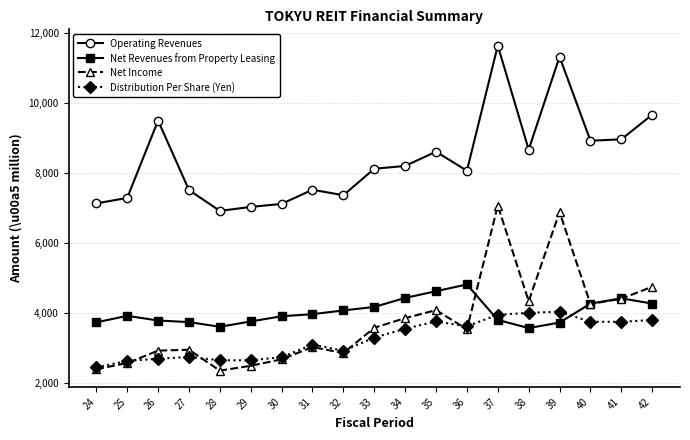

What is the sum of all Net Income values?

71032